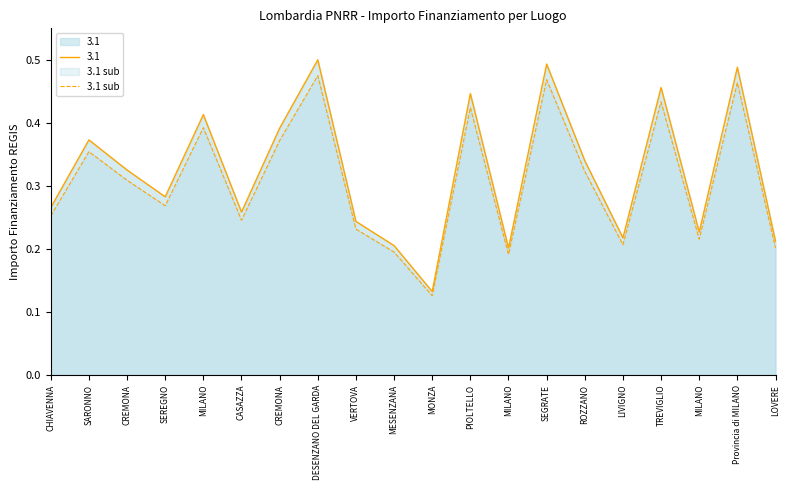

Which label corresponds to the largest value in the chart?

DESENZANO DEL GARDA